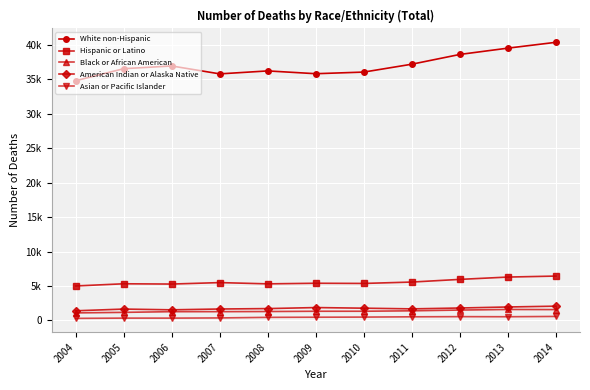

What is the highest value of the American Indian or Alaska Native series?

2074